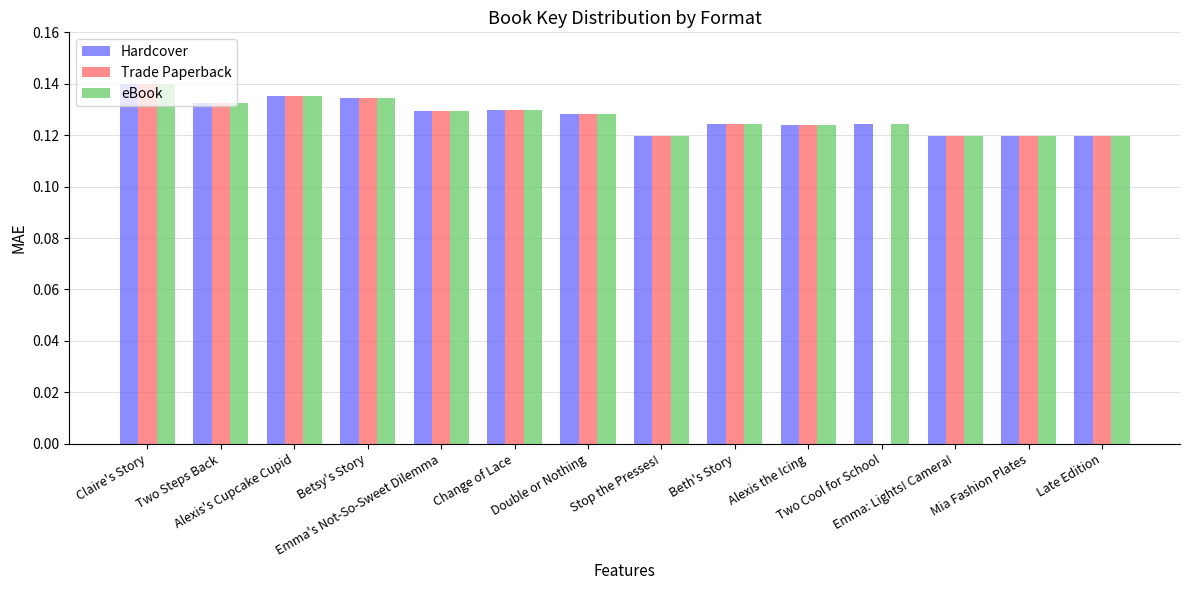

True or false: Hardcover has a value of 0.2 at Emma's Not-So-Sweet Dilemma.

False